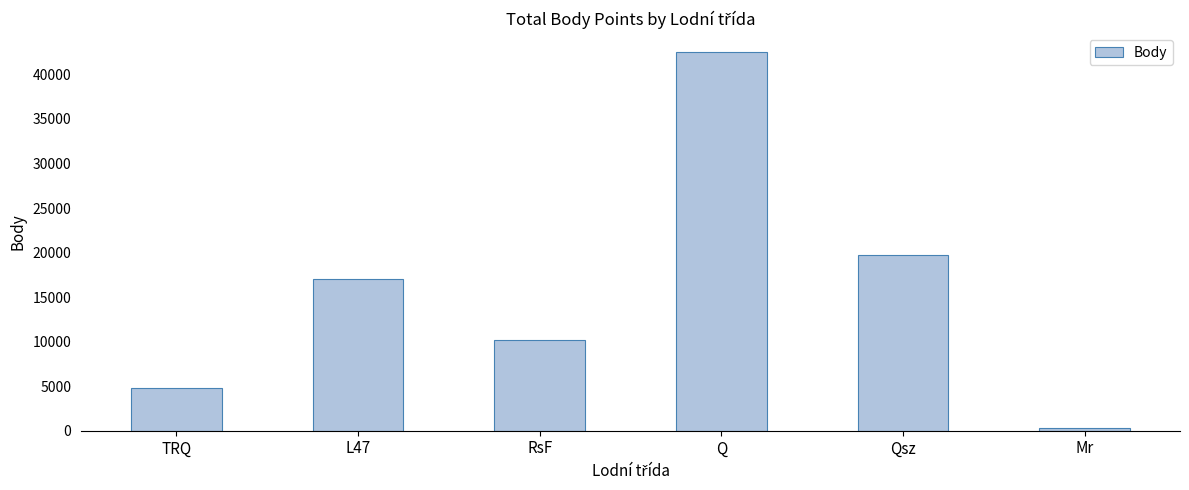

What is the approximate value at L47?

17054